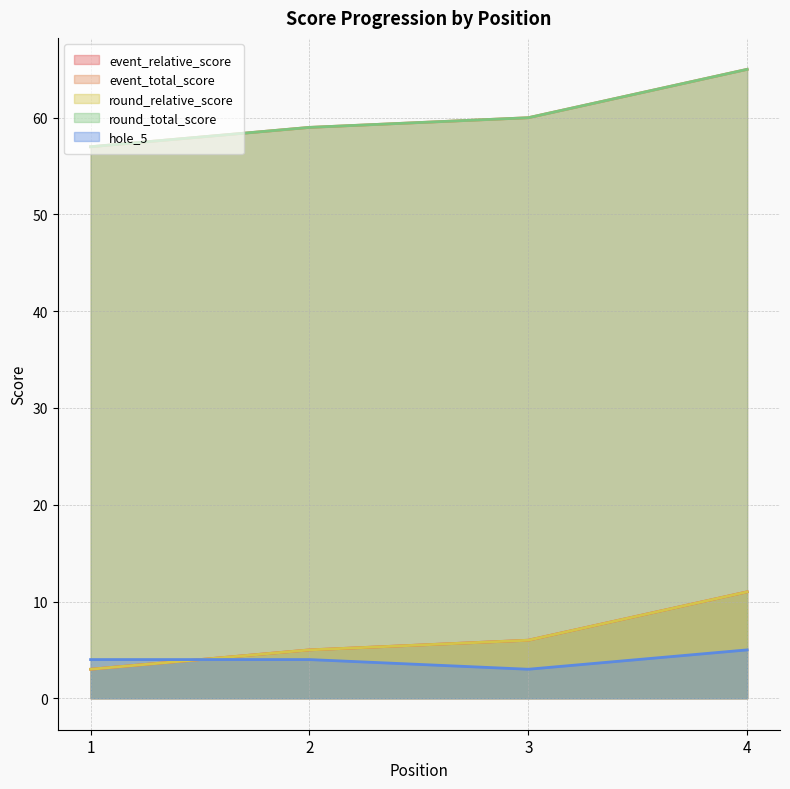

True or false: event_total_score and event_relative_score cross at least once.

False